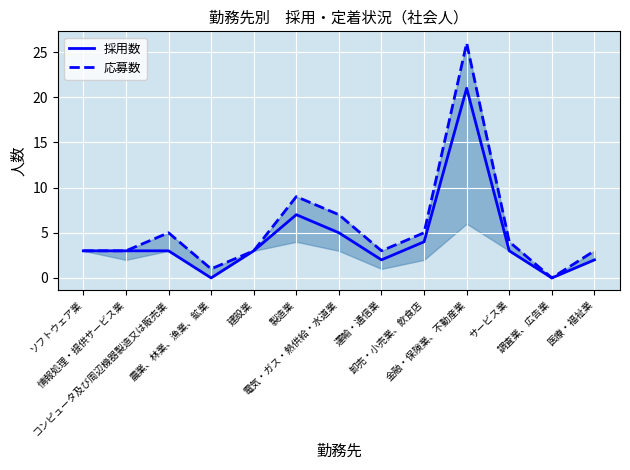

What is the total value across all series at ソフトウェア業?

6